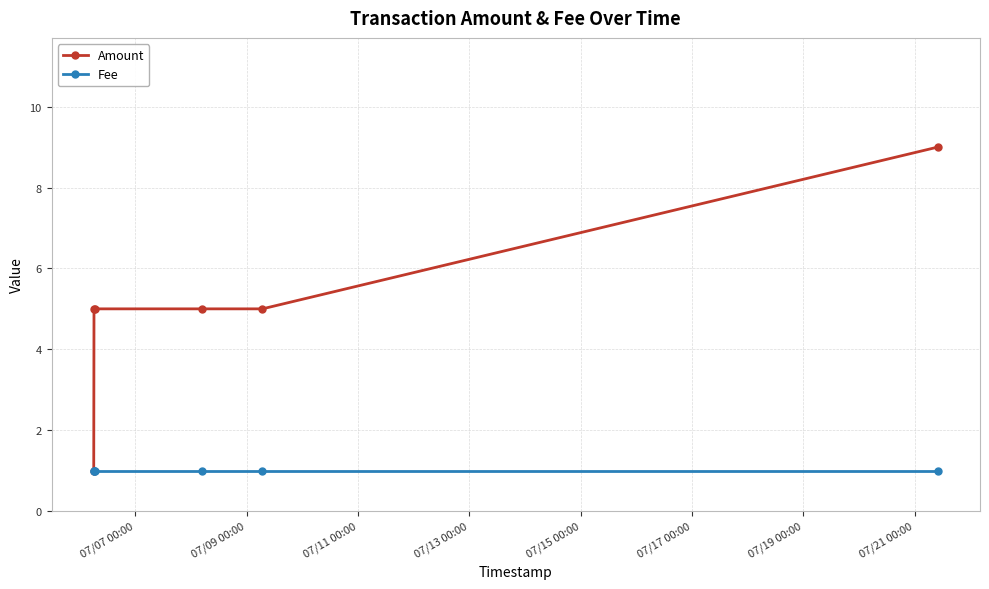

What is the difference between the maximum and minimum values in the Amount series?

8